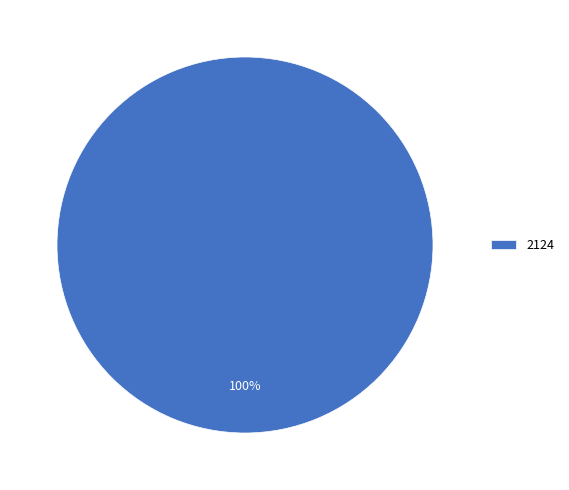

Is there a majority slice in this chart?

Yes